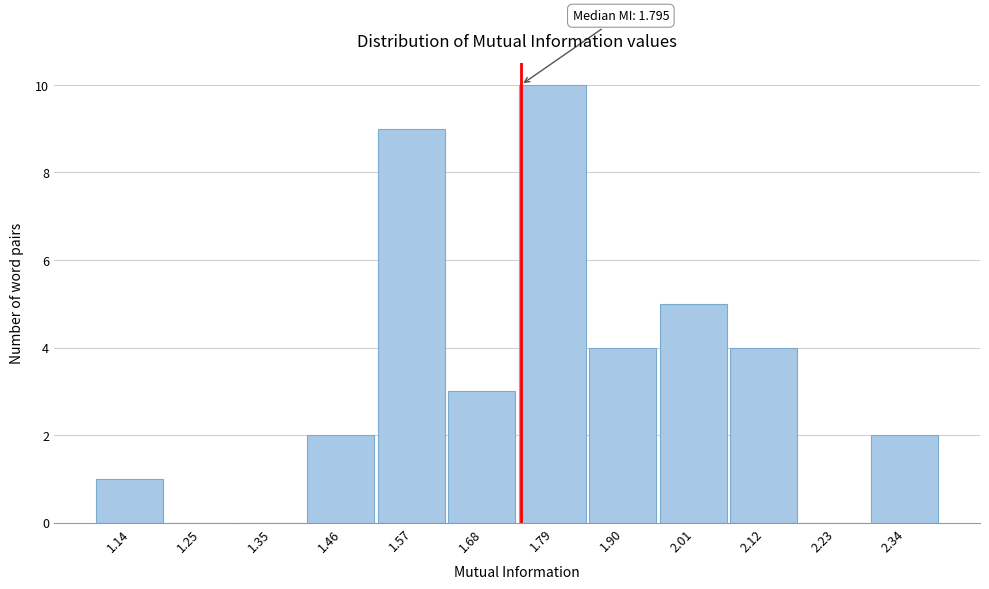

Reading left to right, what are all the values shown in this chart?

1.14=1	1.25=0	1.35=0	1.46=2	1.57=9	1.68=3	1.79=10	1.90=4	2.01=5	2.12=4	2.23=0	2.34=2